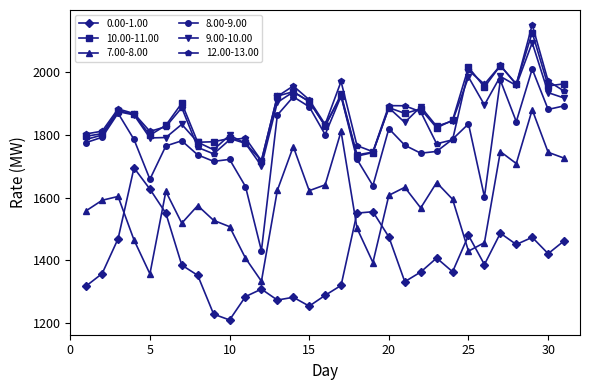

Count the number of data series in this chart.

6